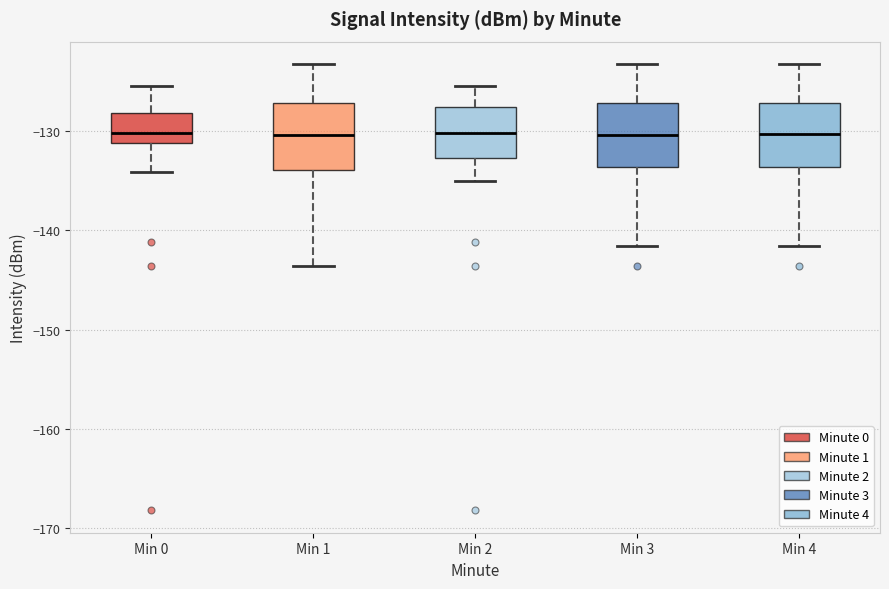

Reading left to right, transcribe this box plot: for each box, give where its median line is, the range the box spans, and where its two whiskers end, as read against the y-axis. The values are not printed on the chart, so give them approximately, as read against the axis.

Min 0: median -130, box -131 to -128, whiskers -134 to -125
Min 1: median -130, box -134 to -127, whiskers -144 to -123
Min 2: median -130, box -133 to -128, whiskers -135 to -125
Min 3: median -130, box -134 to -127, whiskers -142 to -123
Min 4: median -130, box -134 to -127, whiskers -142 to -123